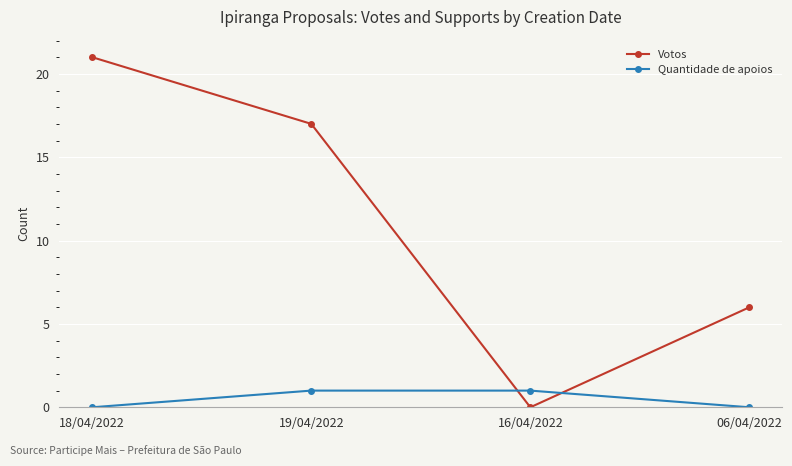

What position from the left is 19/04/2022?

2